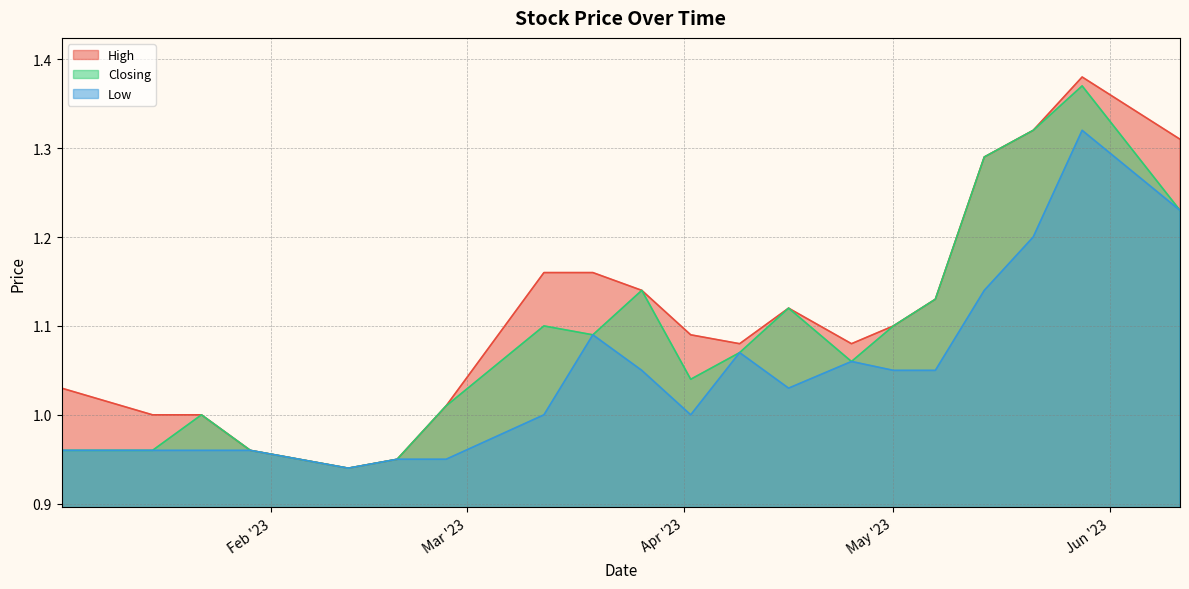

Which category has the highest value across all series?

28/05/2023